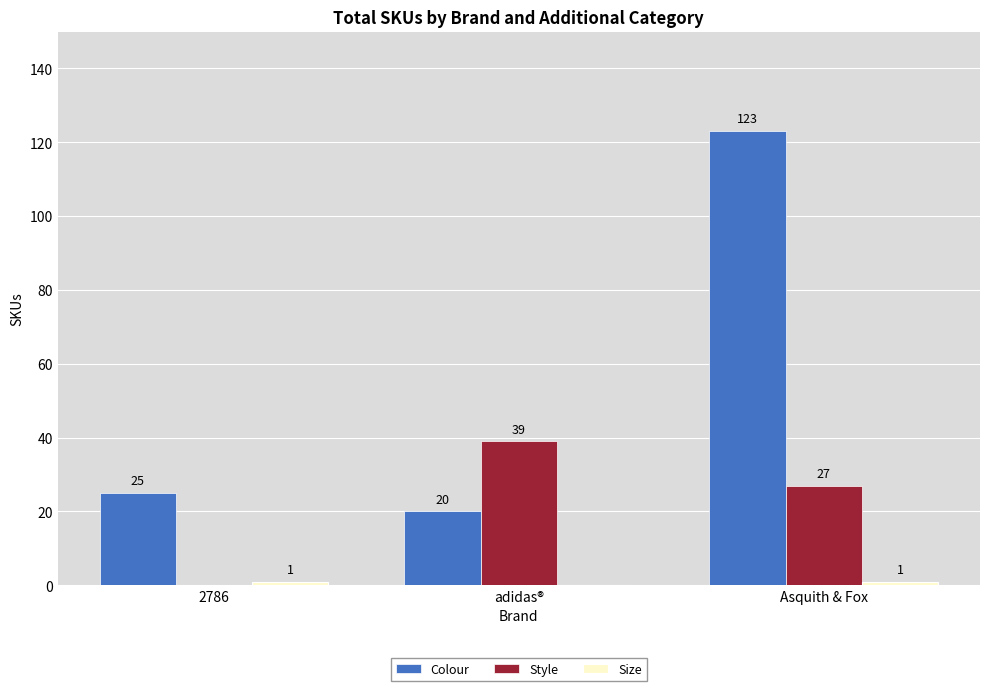

True or false: Style has a value of 46 at Asquith & Fox.

False